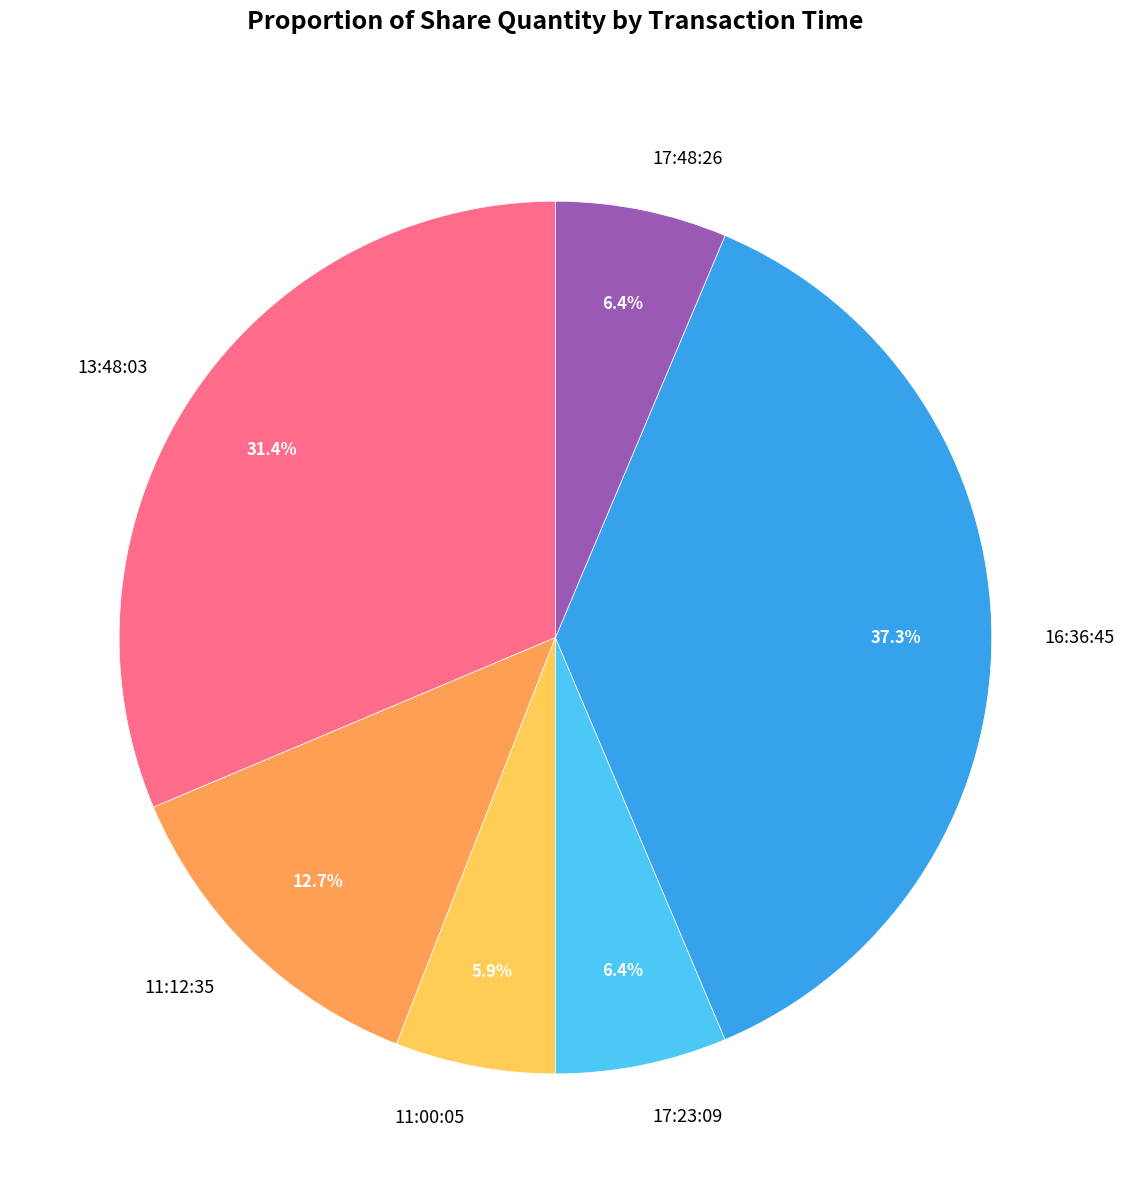

Between 11:12:35 and 13:48:03, which is larger?

13:48:03